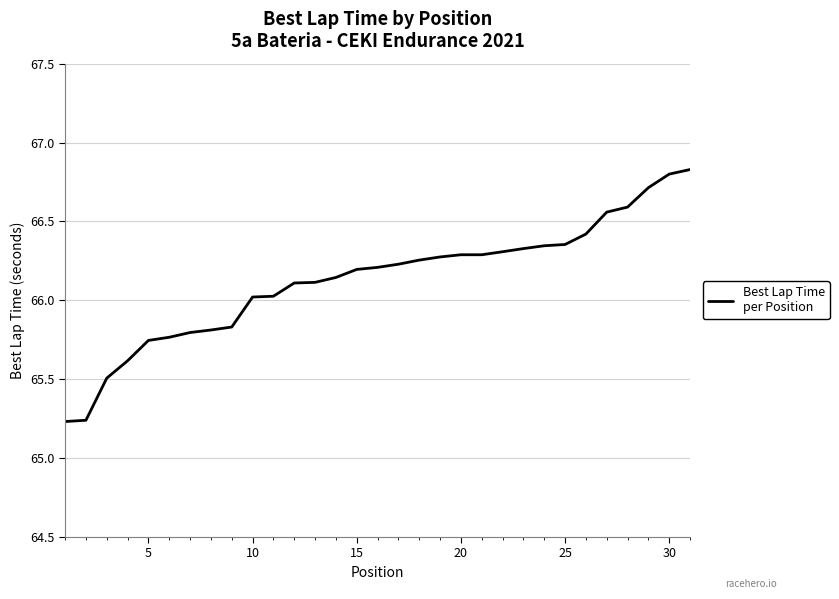

What is the greatest value displayed?

66.8